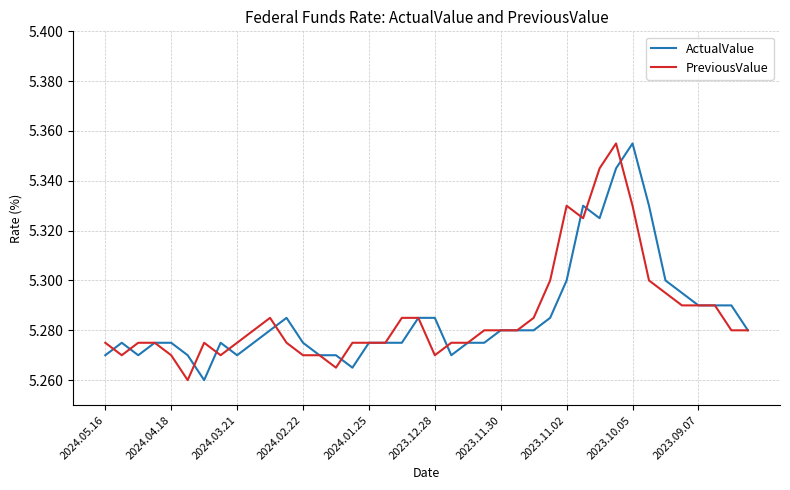

What are all the series names shown in the legend?

ActualValue, PreviousValue